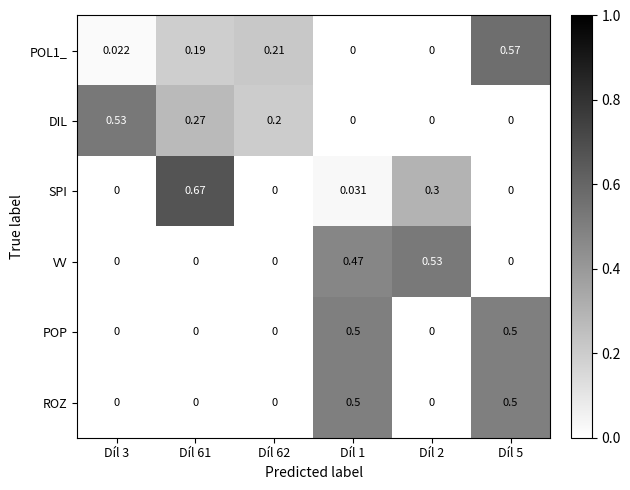

At which category is the sum across all series the highest?

Díl 5